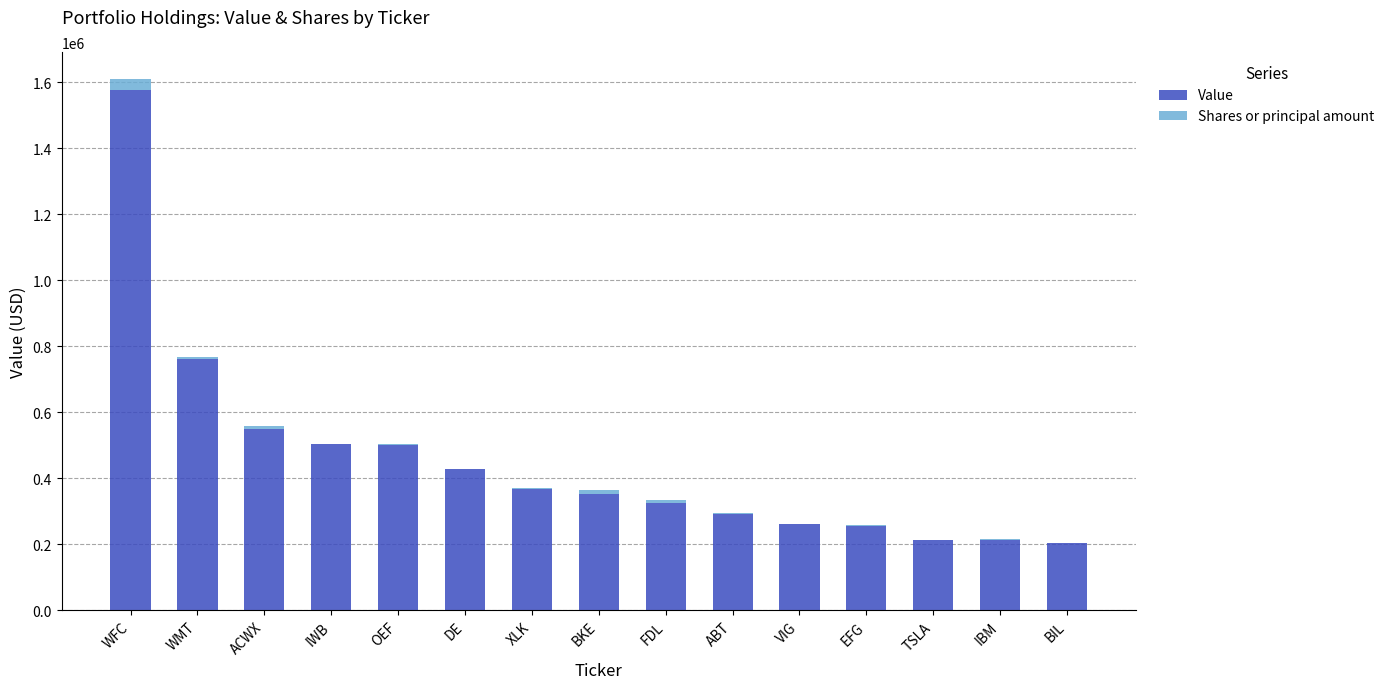

What is the sum of all Value values?

6804000